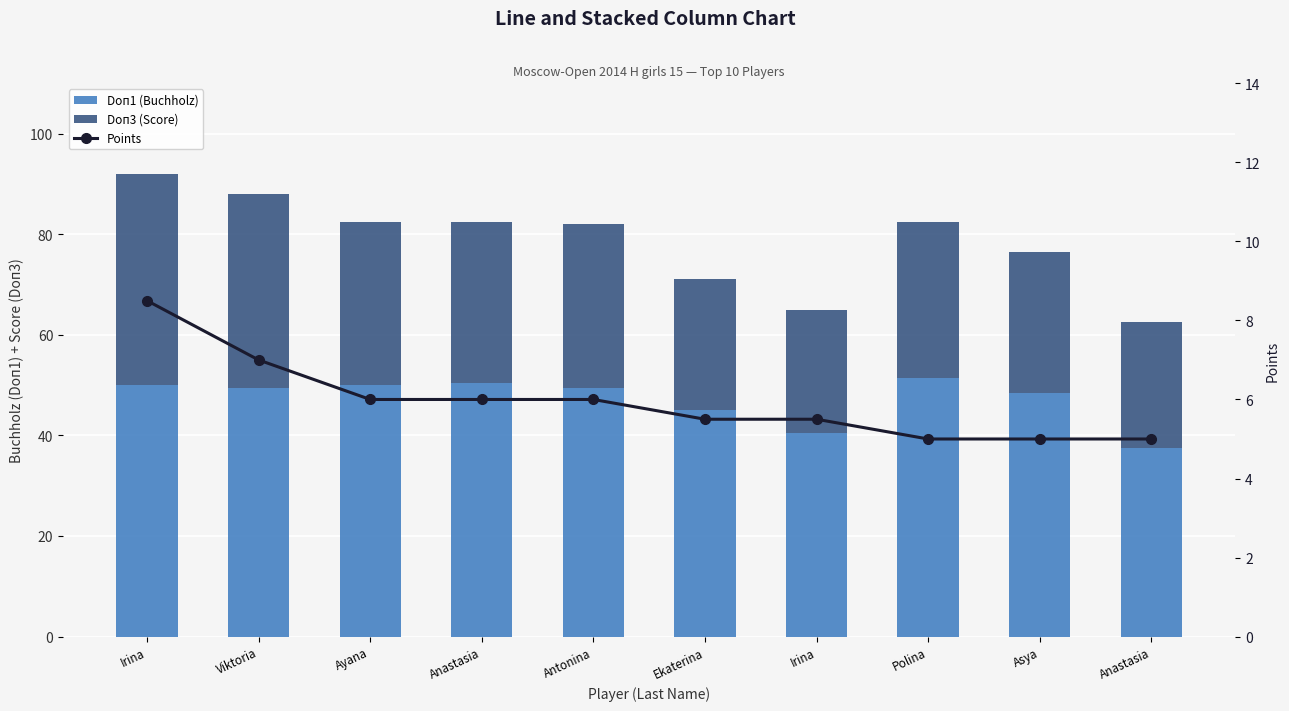

What is the difference between the maximum and minimum values in the Points series?

3.5